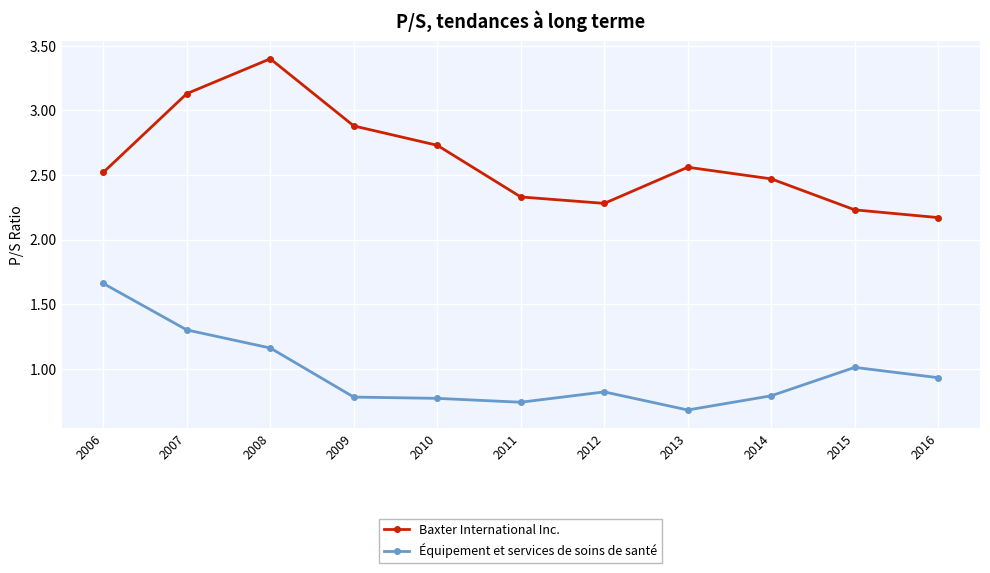

What is the maximum value for Baxter International Inc.?

3.4